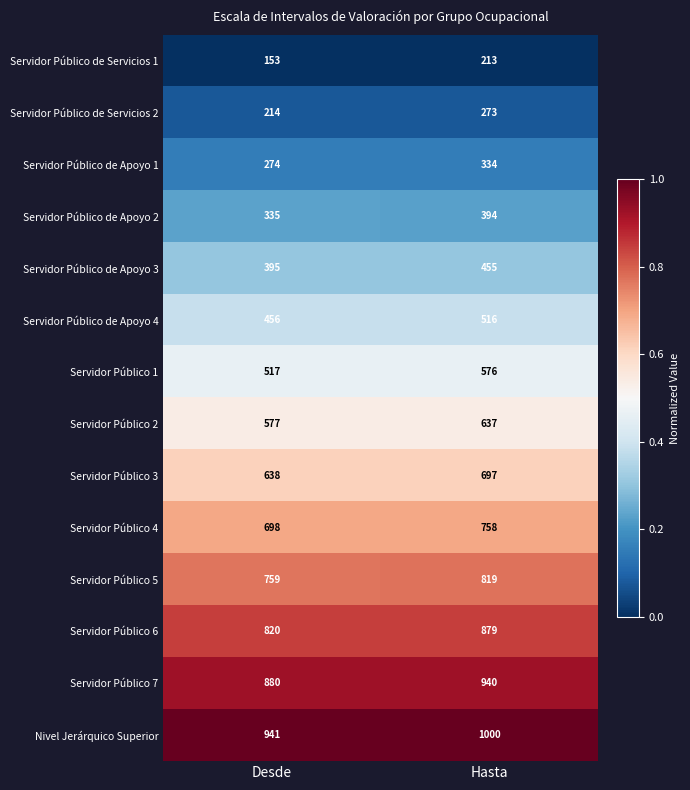

Read the Servidor Público 3 value at Desde.

638